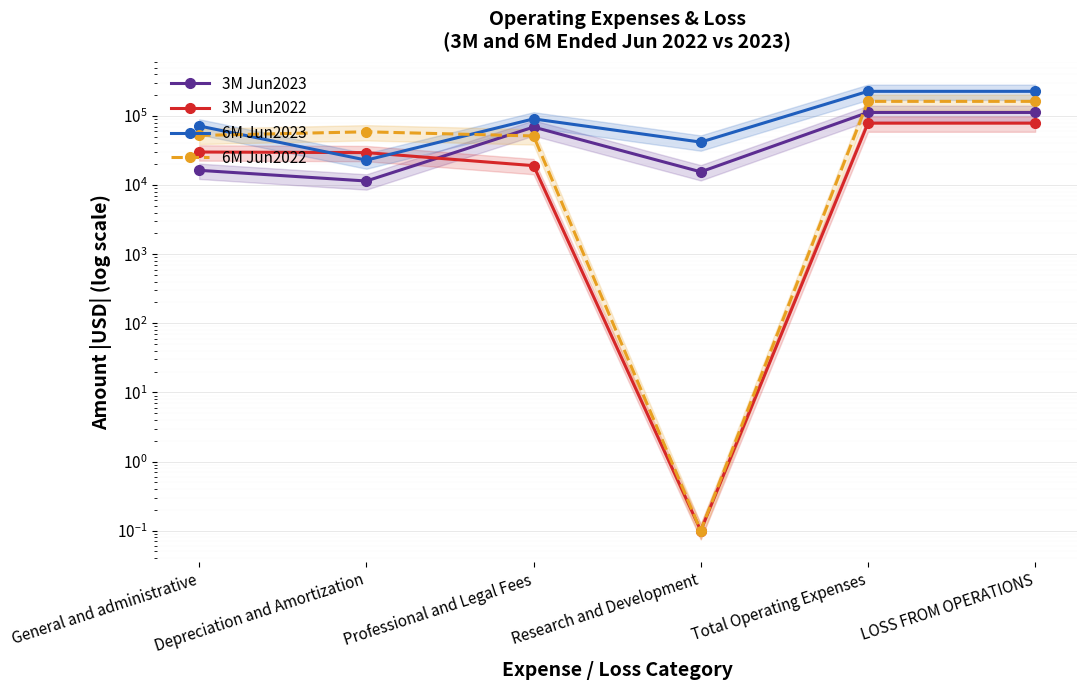

List the series in order of their peak value, lowest first.

3M Jun2022, 3M Jun2023, 6M Jun2022, 6M Jun2023